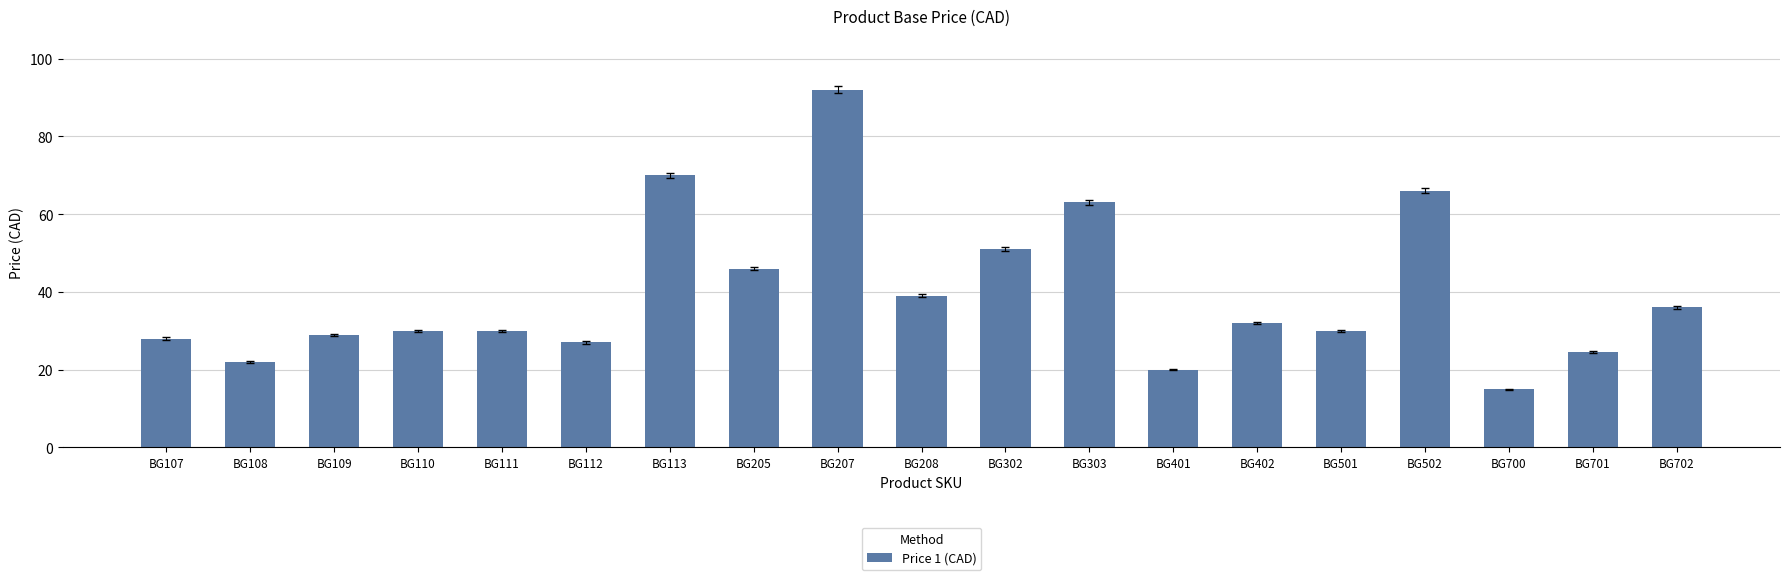

What is the smallest value displayed?

15.0